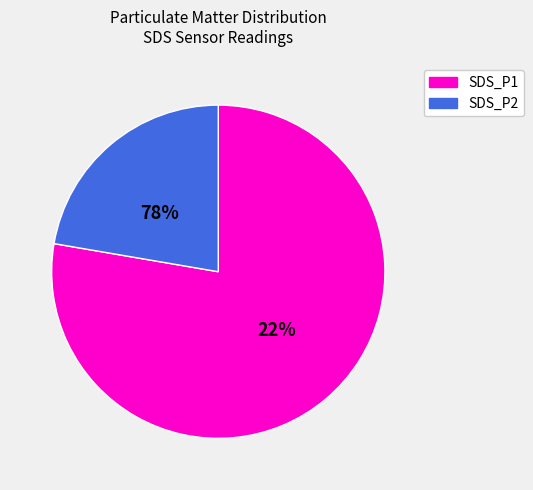

To the nearest percent, what percentage of the pie is SDS_P1?

77%